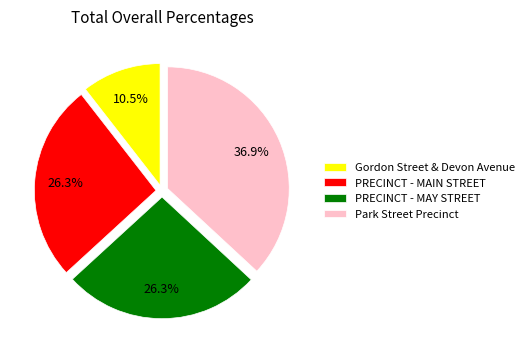

Does Park Street Precinct represent more than half of the total?

No